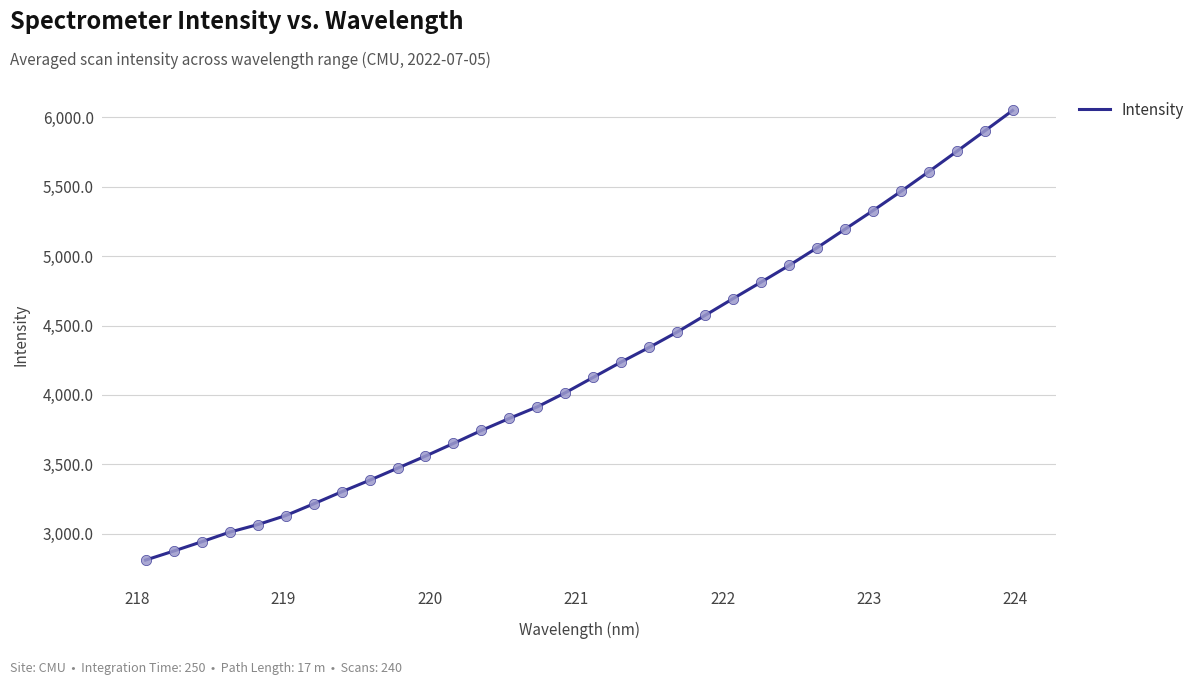

What is the minimum value shown in the chart?

2808.7